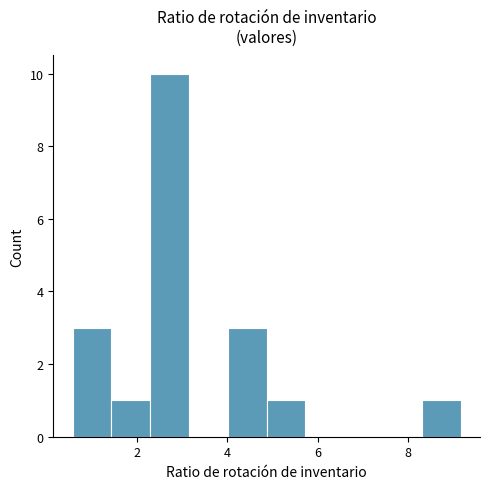

How tall is the bar that spans 1.4 to 2.2 on the x-axis? Neither the bar edges nor the heights are printed on the chart, so give them approximately, as read against the axes.

1